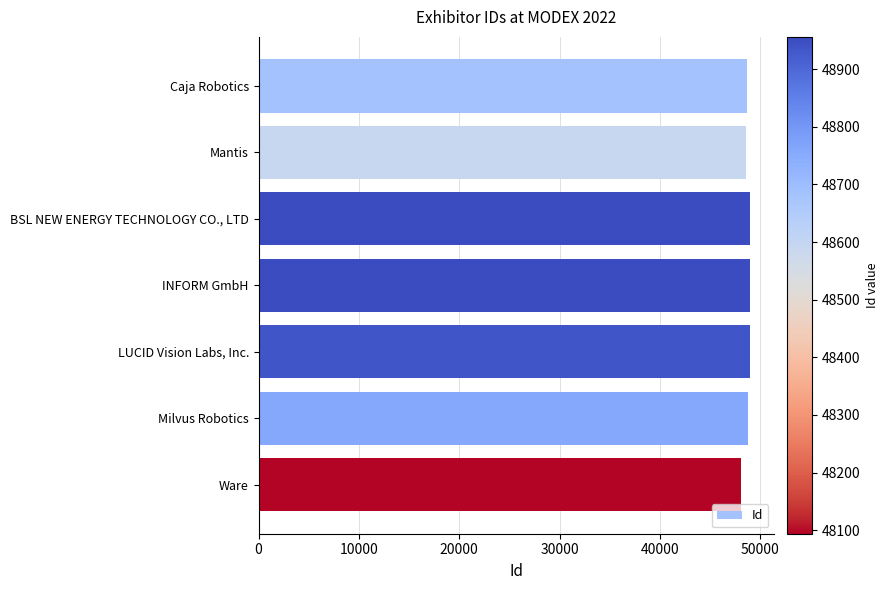

Approximately how many times larger is the value at BSL NEW ENERGY TECHNOLOGY CO., LTD compared to Caja Robotics?

1.0